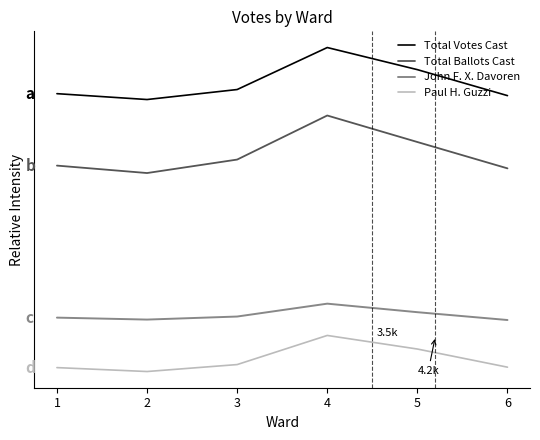

At which label does Total Ballots Cast first exceed 3751?

4